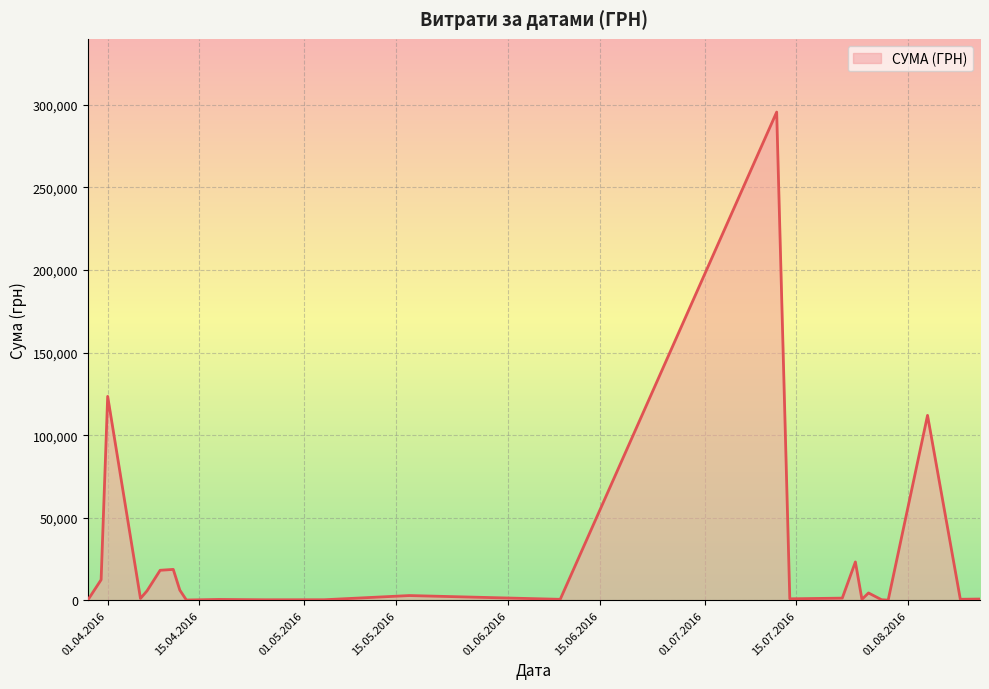

How many lines are shown in the chart?

1